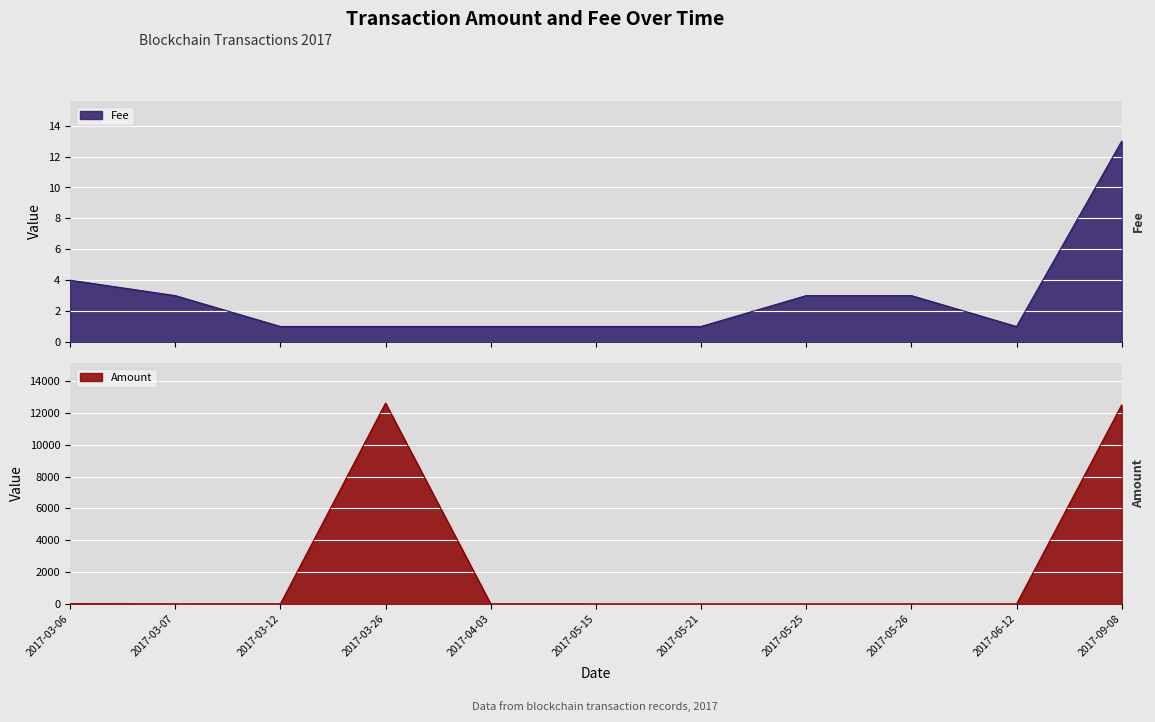

What is the difference between the highest and lowest values at 2017-09-08?

12487.0